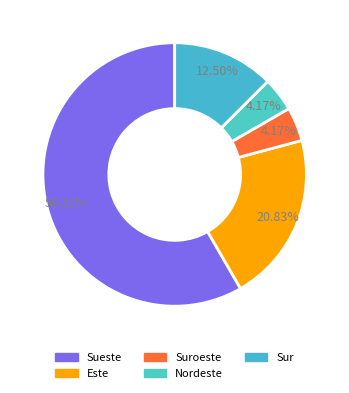

How many slices are in this pie chart?

5